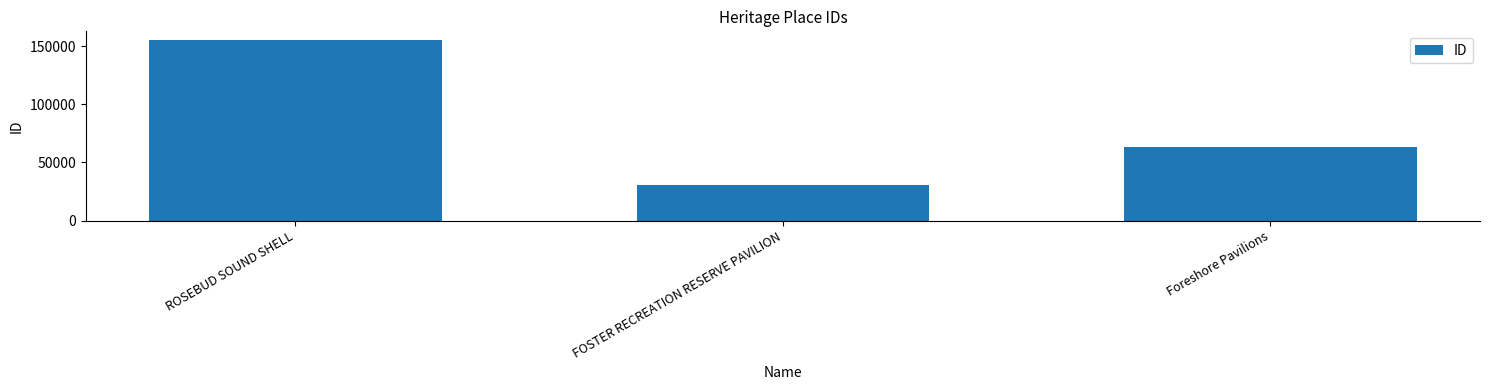

The chart shows a value of 41991 at FOSTER RECREATION RESERVE PAVILION. True or false?

False